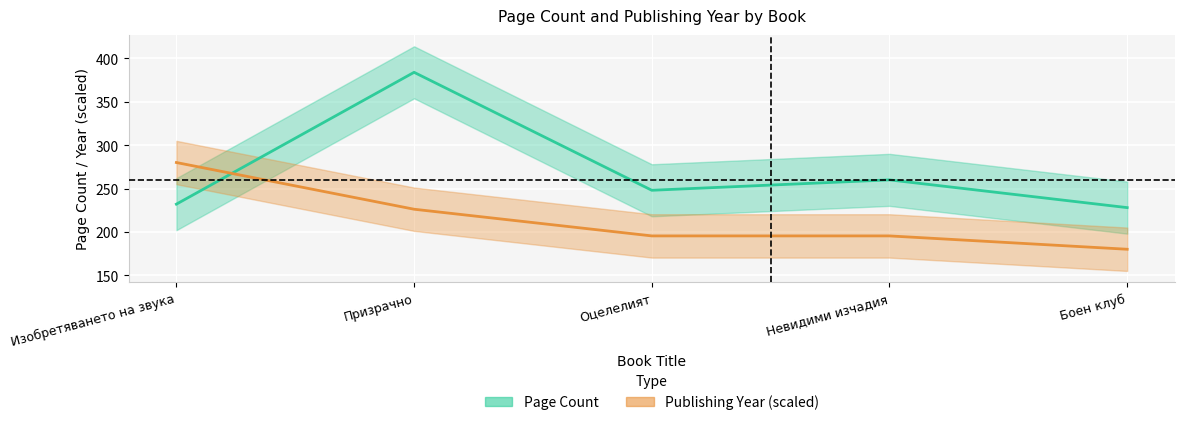

How many interior local peaks does the Page Count series have?

2